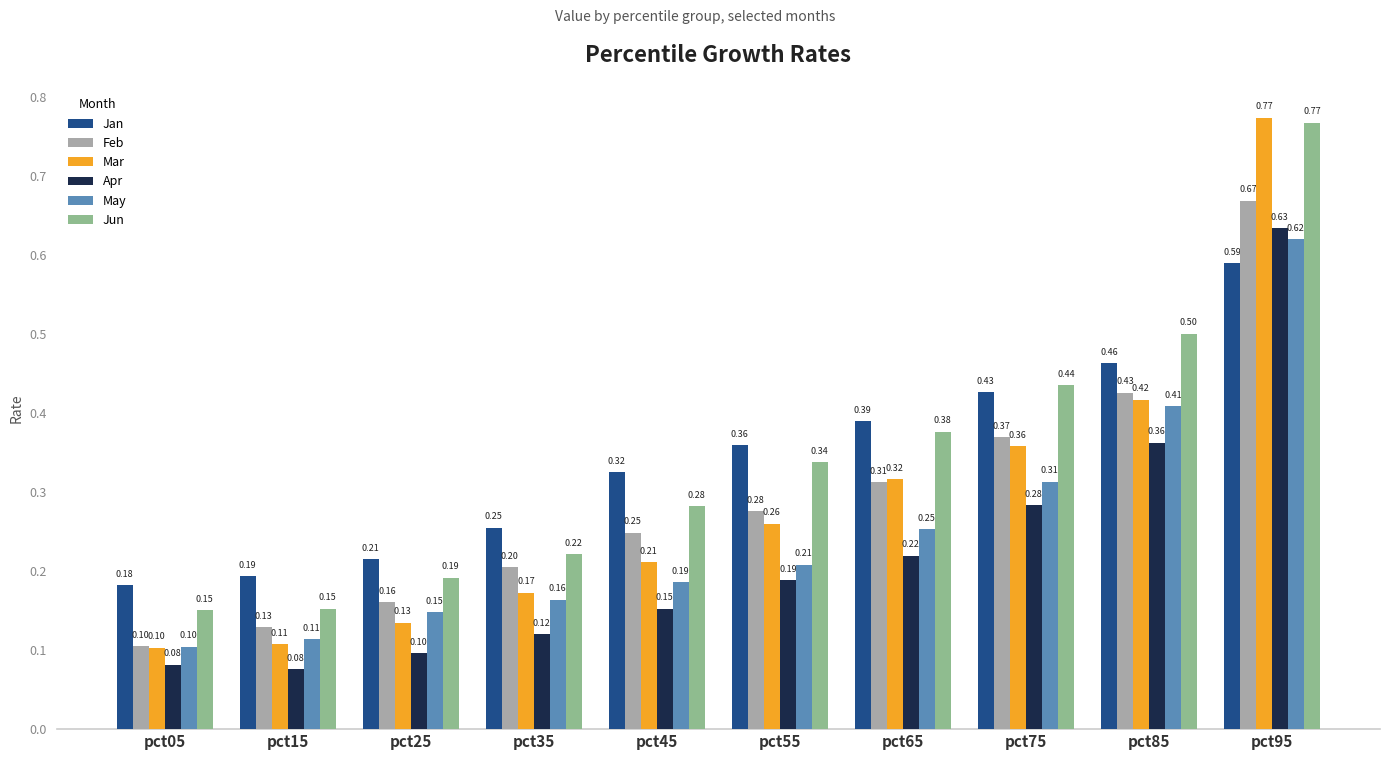

Which series has the largest total across all categories?

Jun